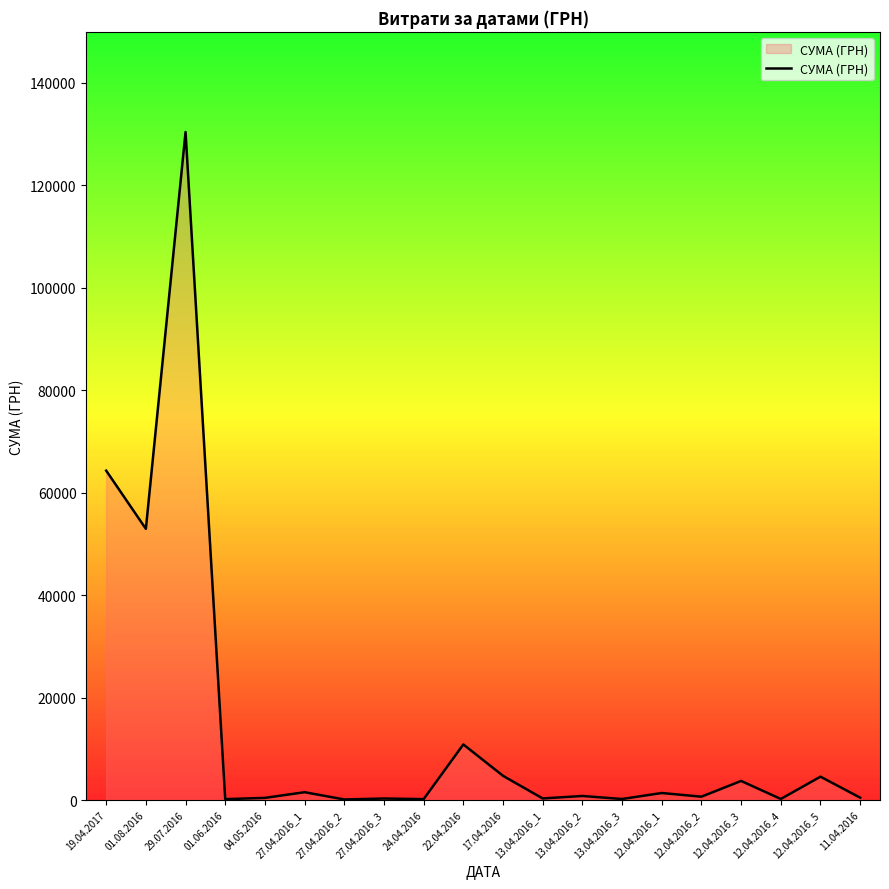

What is the smallest value displayed?

113.2